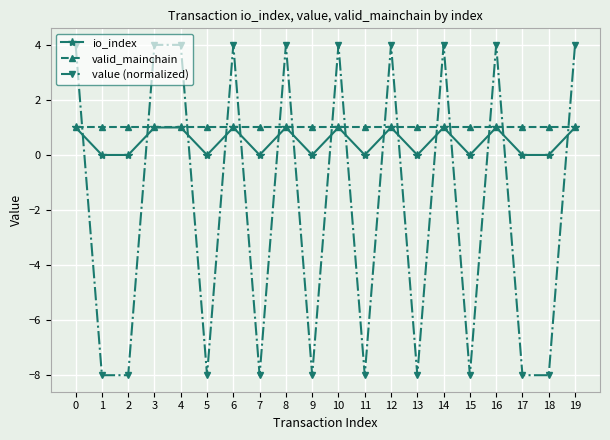

Where do value (normalized) and io_index first cross each other?

0 and 1